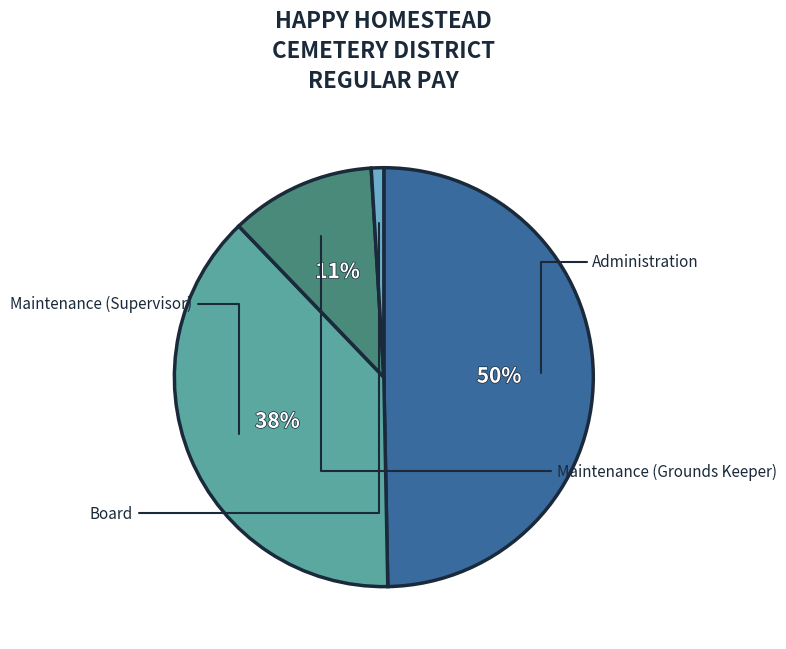

To the nearest percent, what is the difference between the largest and smallest slice percentages?

49%